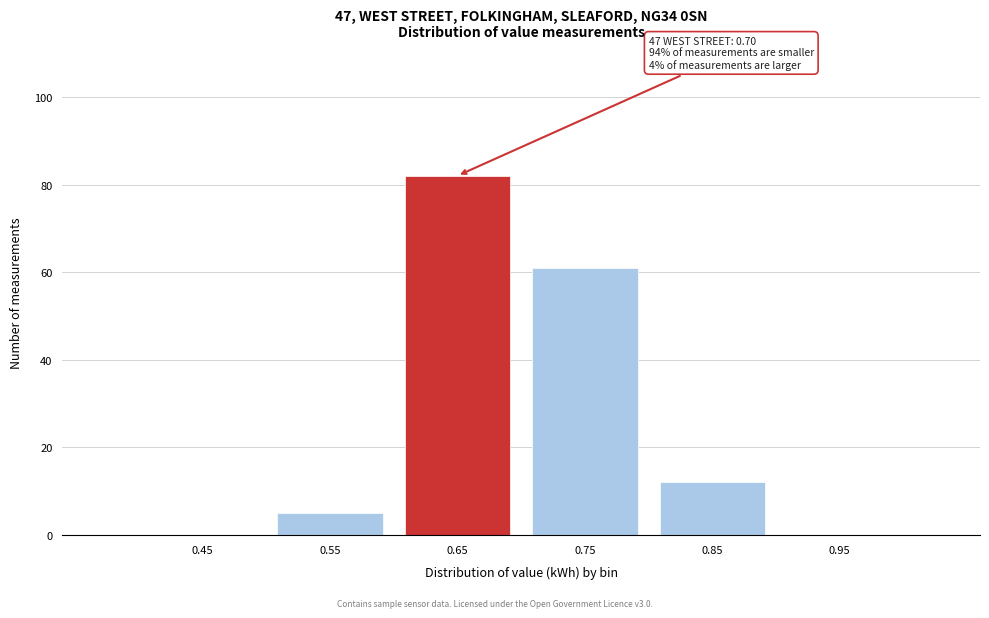

Reading left to right, what are all the values shown in this chart?

0.45=0	0.55=5	0.65=82	0.75=61	0.85=12	0.95=0